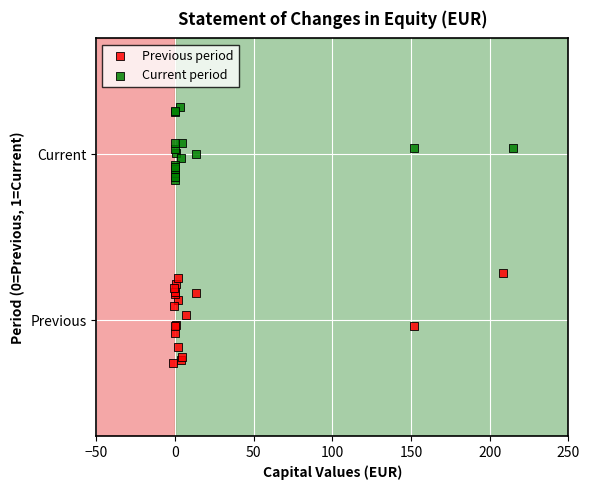

Which series contains the highest Y value?

Current period